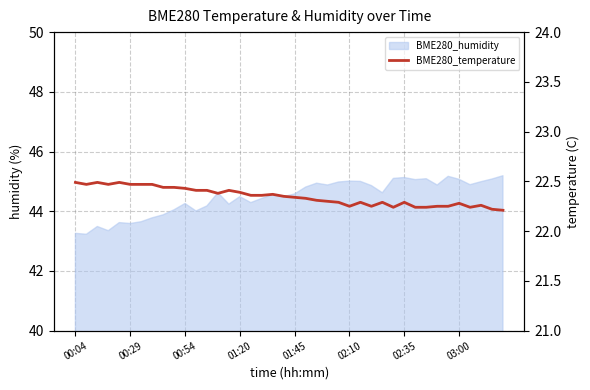

What is the change in value from 16 to 34?

-0.1